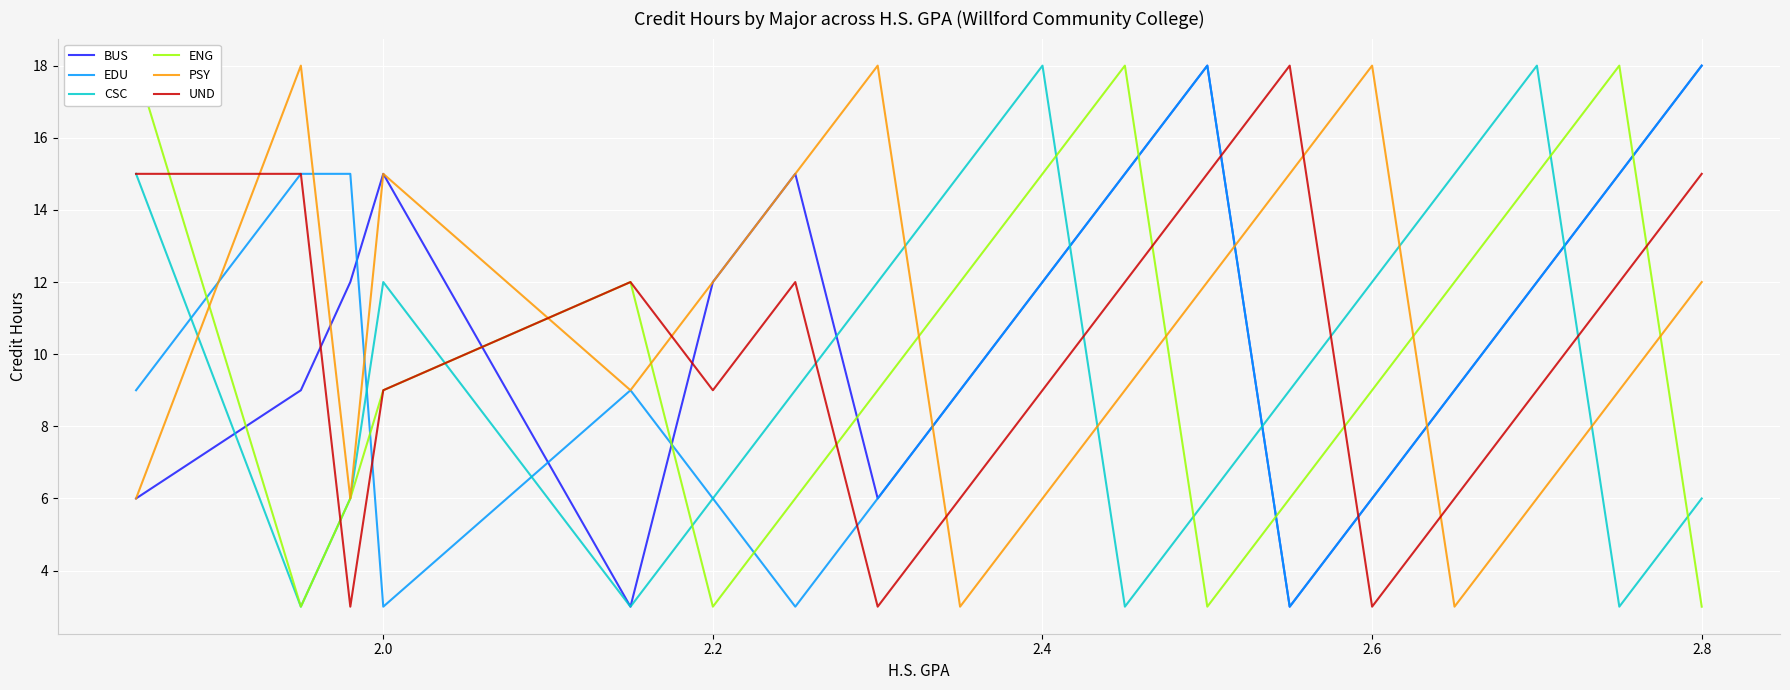

What is the difference between the second highest and second lowest values in the CSC series?

15